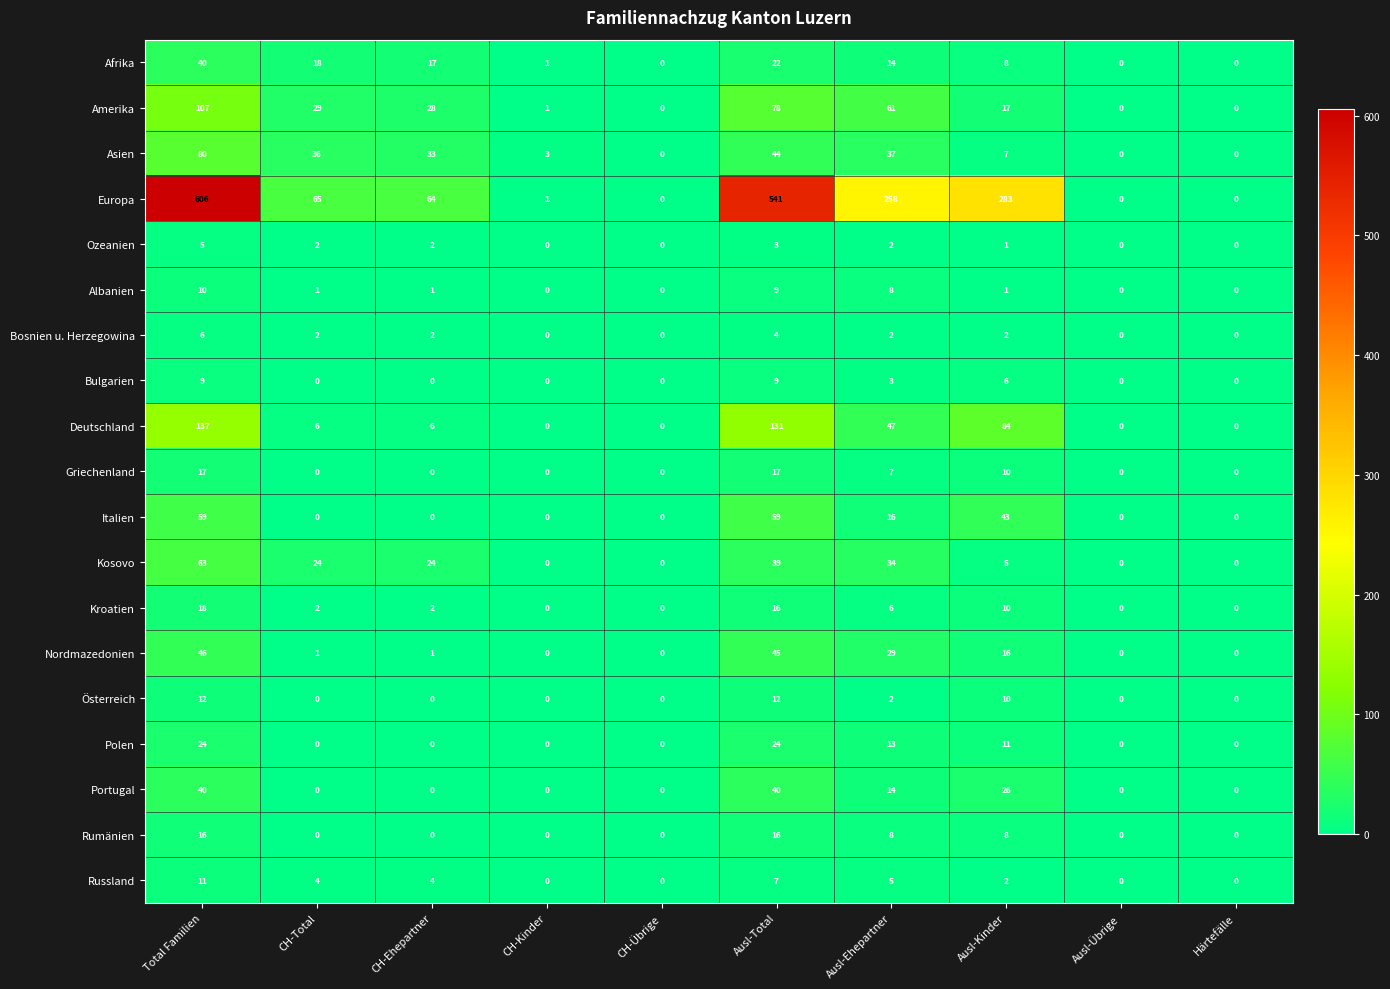

Where does the Nordmazedonien series first go above 1?

Total Familien